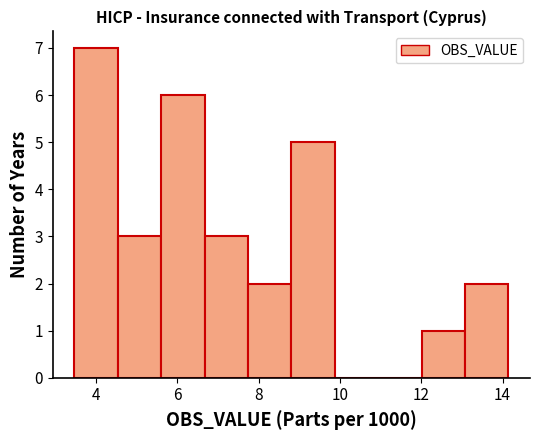

Reading left to right, list every bar in this chart as the range it spans on the x-axis followed by its height. Neither the bar edges nor the heights are printed on the chart, so give them approximately, as read against the axes.

3.4 to 4.6: 7
4.6 to 5.6: 3
5.6 to 6.6: 6
6.6 to 7.8: 3
7.8 to 8.8: 2
8.8 to 9.8: 5
9.8 to 11.0: 0
11.0 to 12.0: 0
12.0 to 13.0: 1
13.0 to 14.2: 2